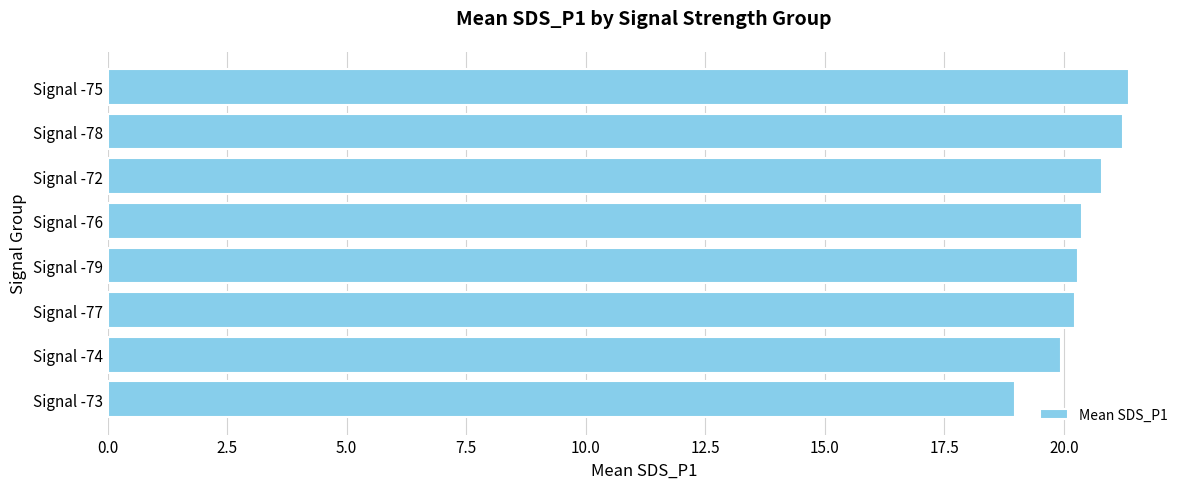

What is the greatest value displayed?

21.4